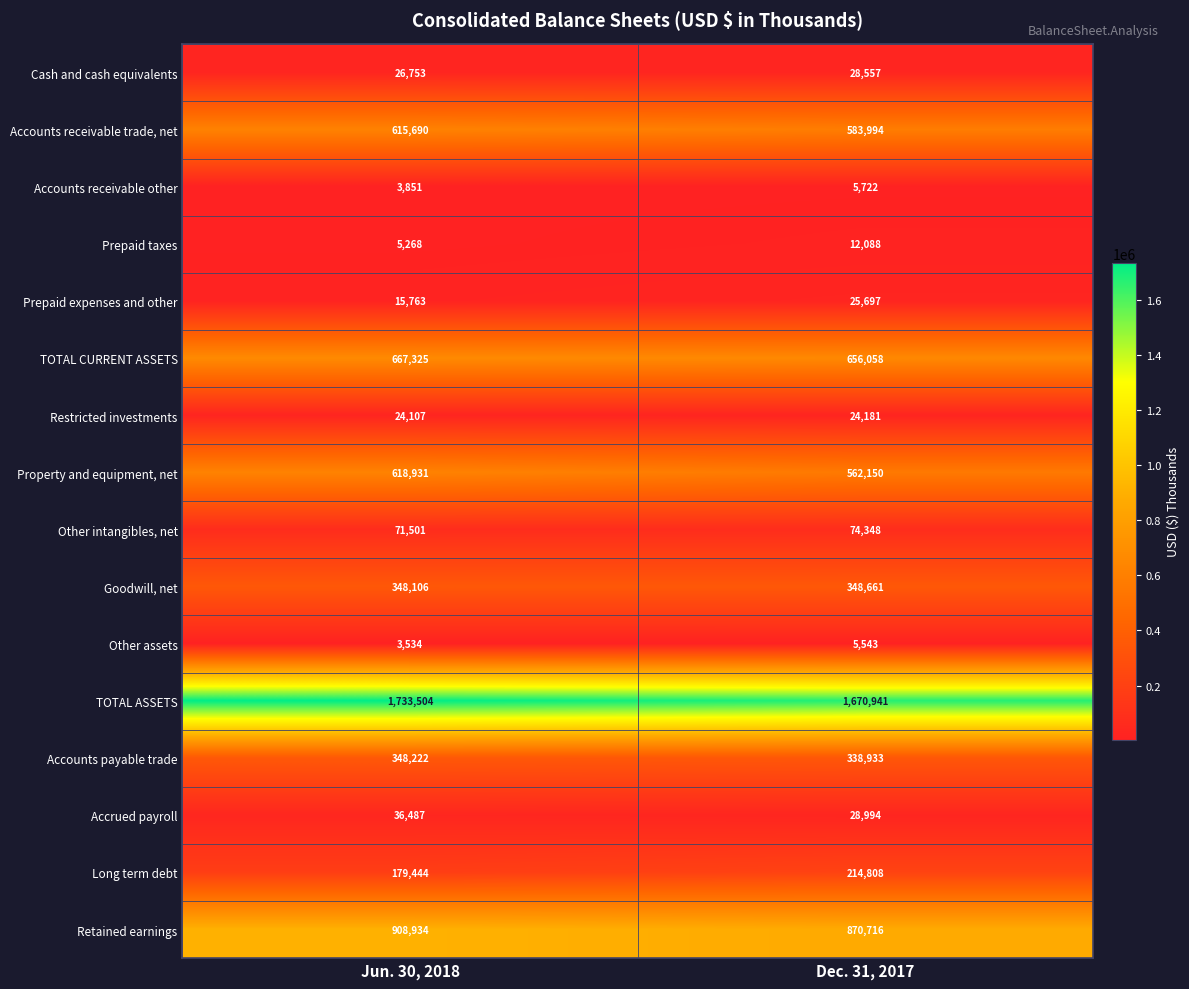

Rank the series by their maximum value, from highest to lowest.

TOTAL ASSETS, Retained earnings, TOTAL CURRENT ASSETS, Property and equipment, net, Accounts receivable trade, net, Goodwill, net, Accounts payable trade, Long term debt, Other intangibles, net, Accrued payroll, Cash and cash equivalents, Prepaid expenses and other, Restricted investments, Prepaid taxes, Accounts receivable other, Other assets